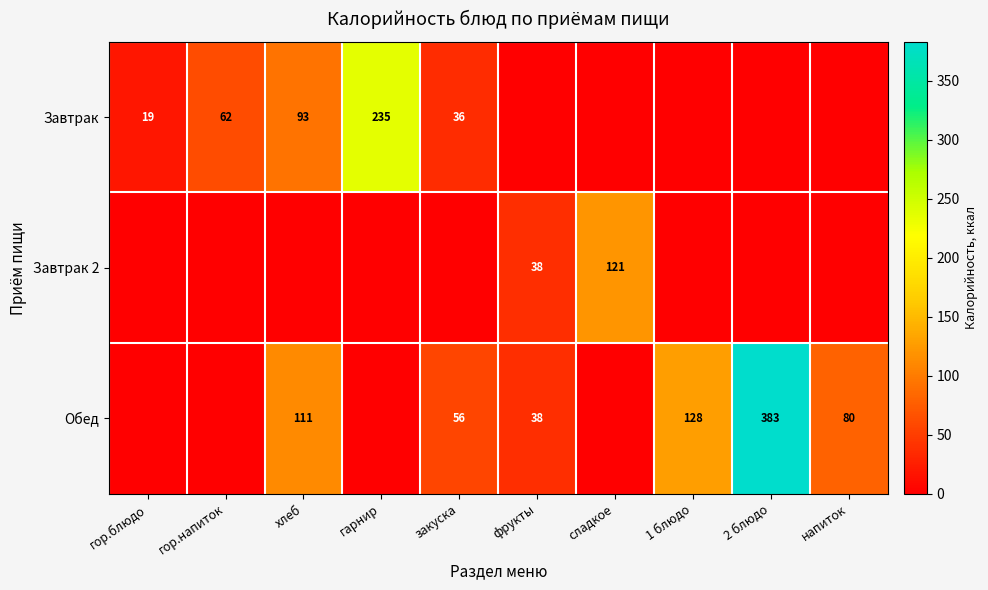

What is the difference between the highest and lowest values at гарнир?

235